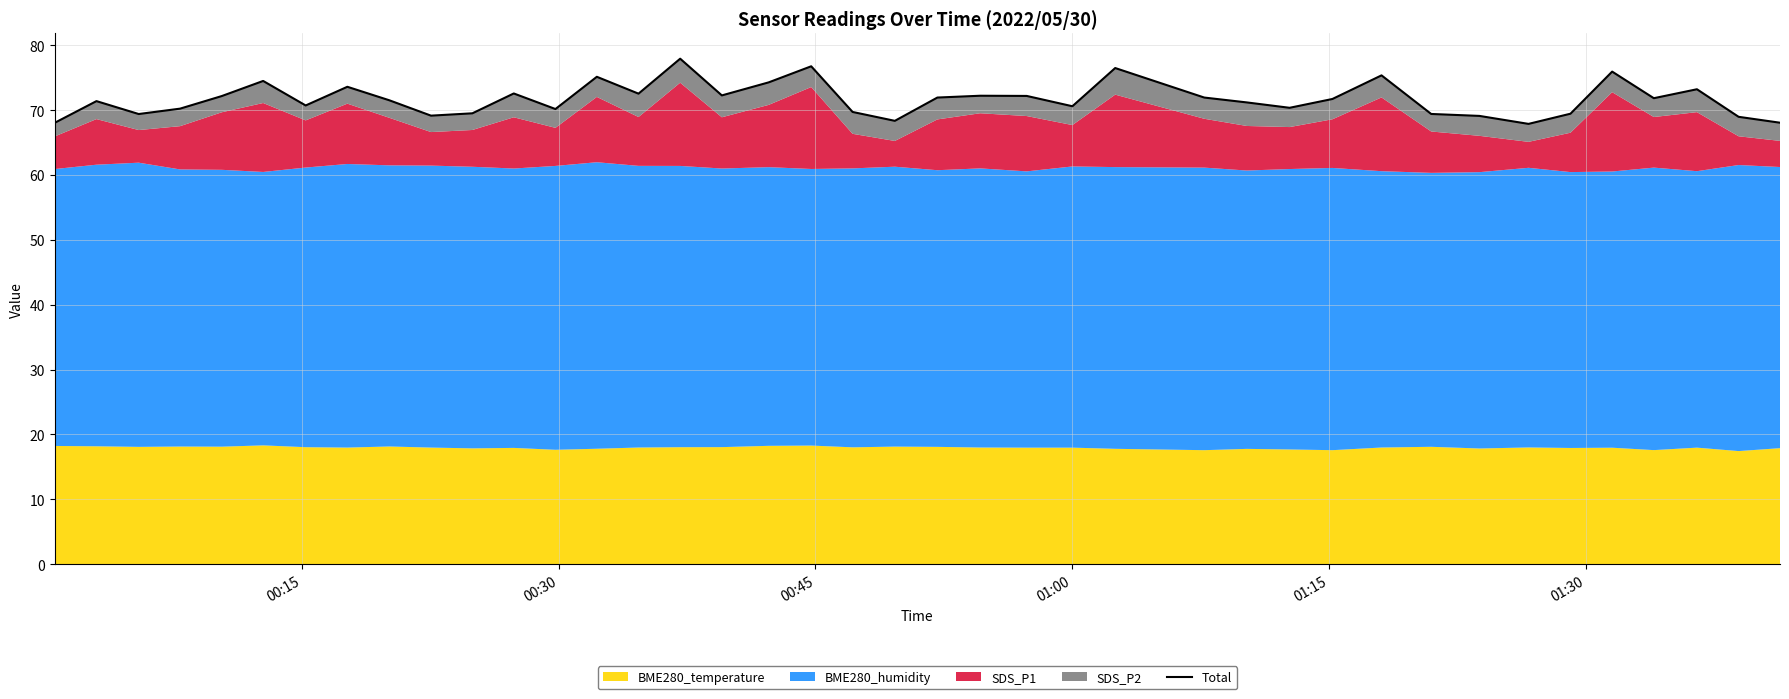

What is the maximum value shown in the chart?

77.9